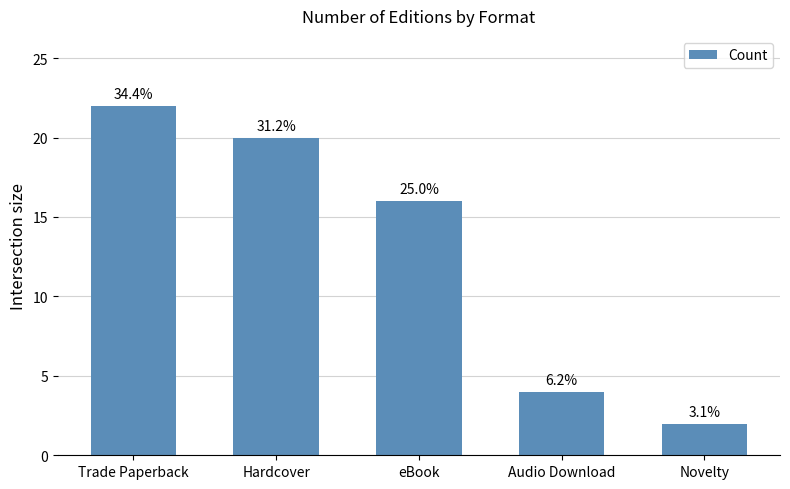

What is the label of the 4th bar from the right?

Hardcover